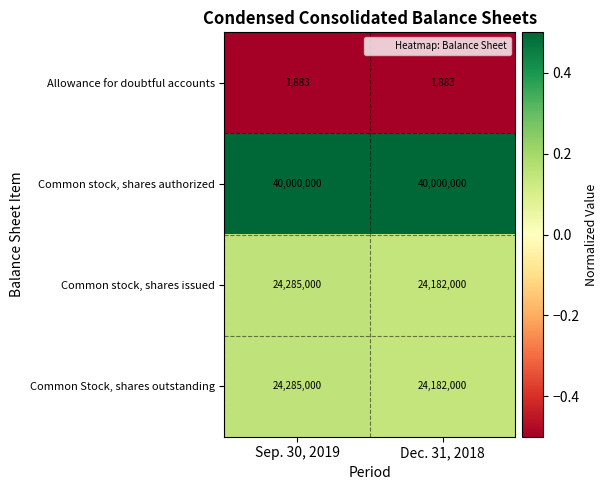

Reading left to right, extract all data points from this chart.

Allowance for doubtful accounts: Sep. 30, 2019=1883	Dec. 31, 2018=1883
Common stock, shares authorized: Sep. 30, 2019=40000000	Dec. 31, 2018=40000000
Common stock, shares issued: Sep. 30, 2019=24285000	Dec. 31, 2018=24182000
Common Stock, shares outstanding: Sep. 30, 2019=24285000	Dec. 31, 2018=24182000